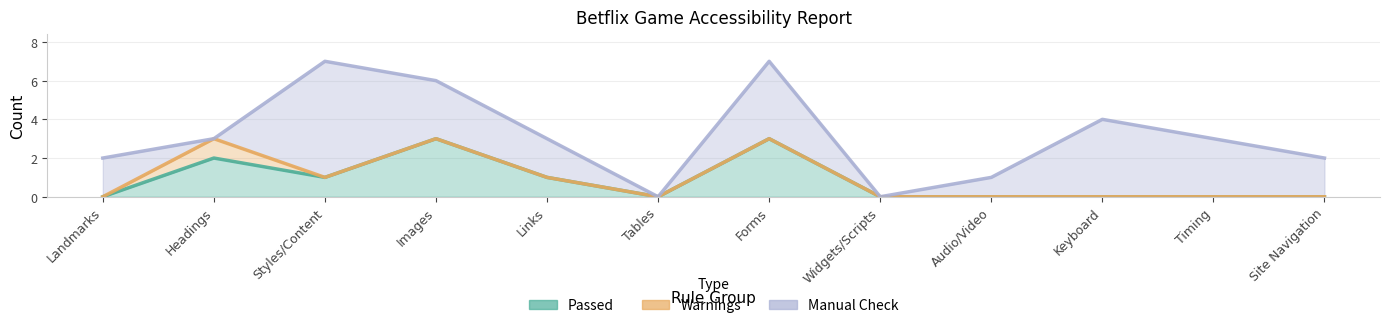

Between Forms and Keyboard, which is larger?

Forms